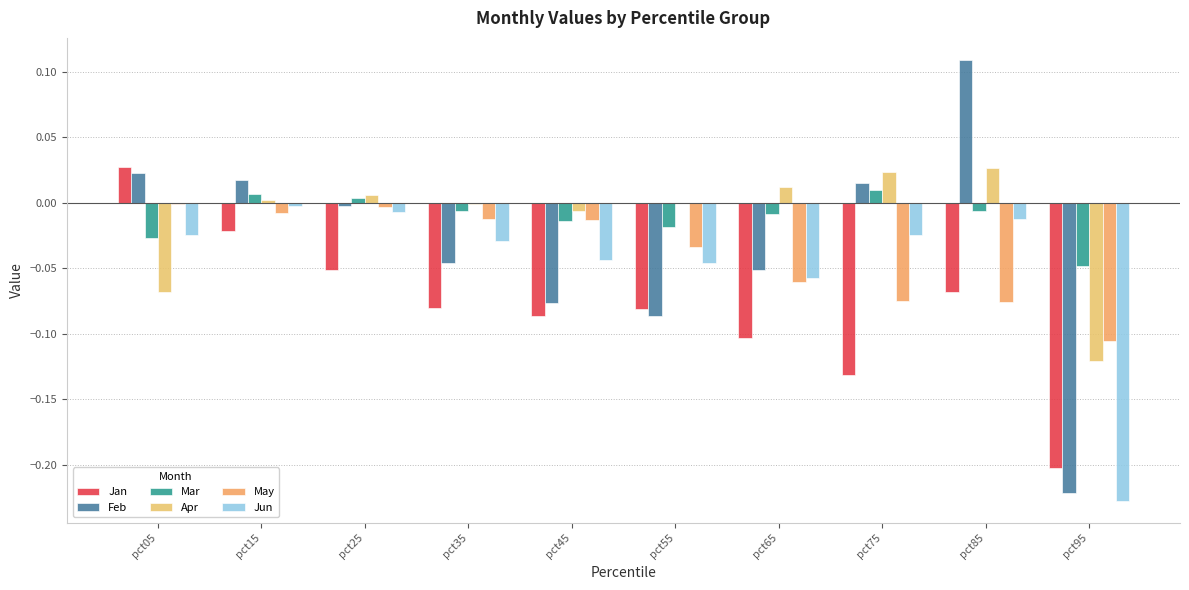

How many groups of bars are there?

10